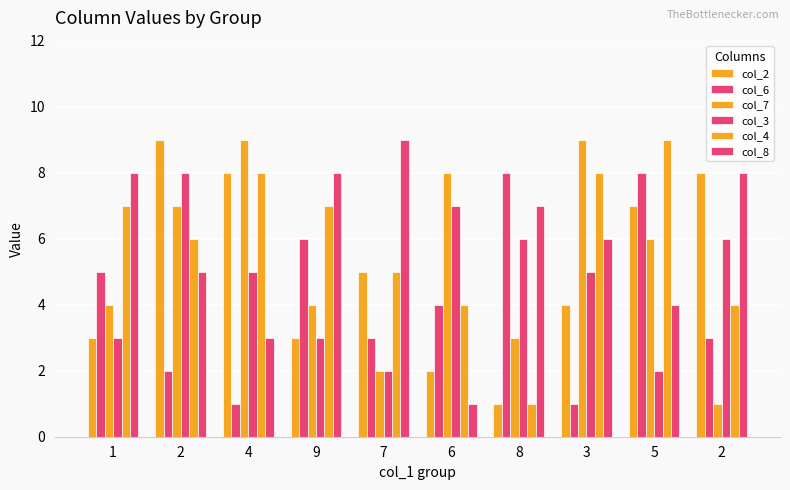

At which category is the sum across all series the highest?

2